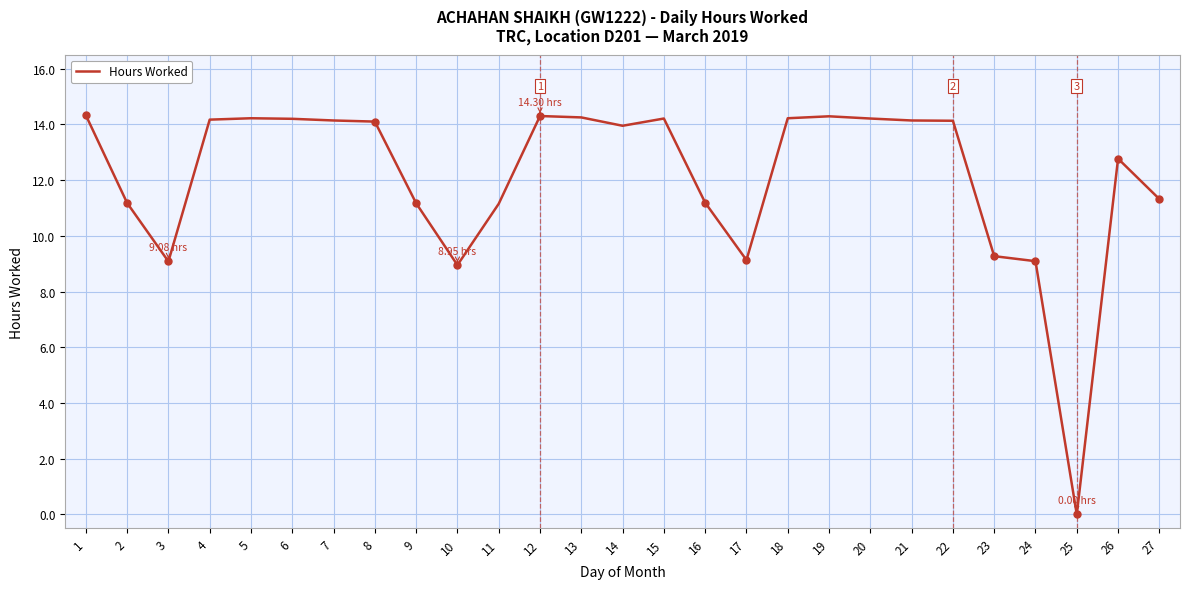

At which category does the chart reach its minimum across all series?

25